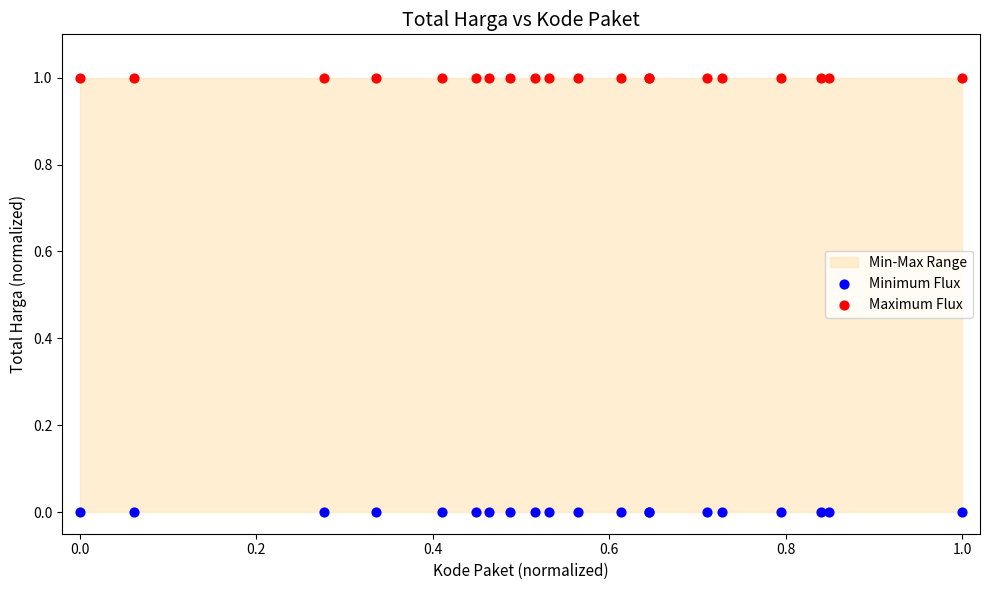

Which series reaches the maximum Y coordinate?

Maximum Flux